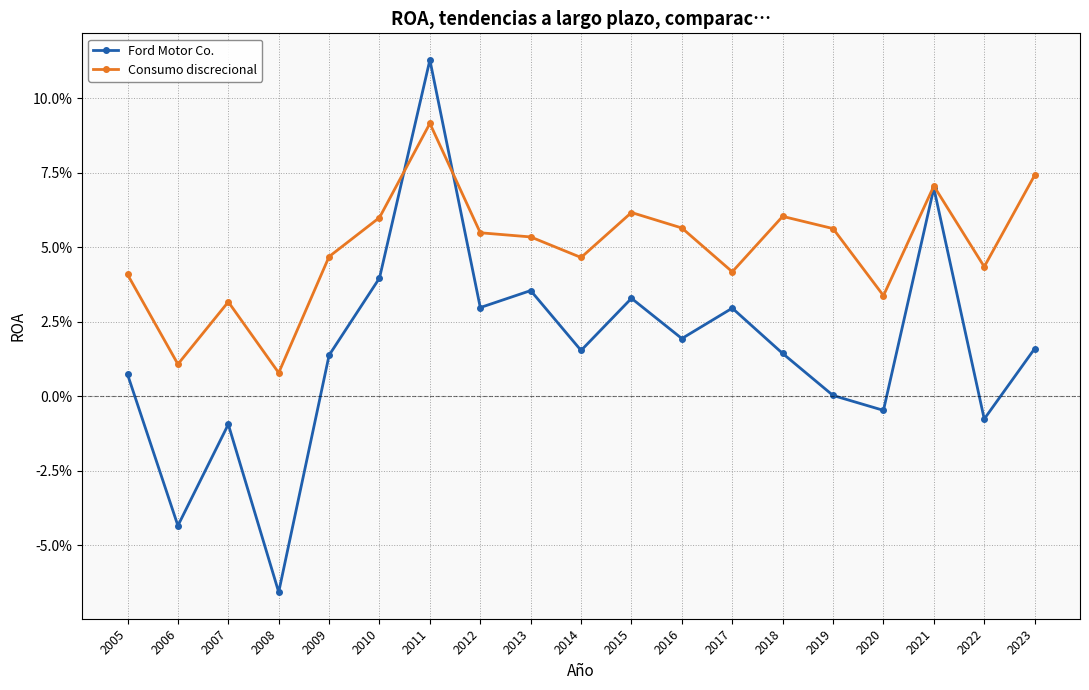

Rank the series by their maximum value, from lowest to highest.

Consumo discrecional, Ford Motor Co.